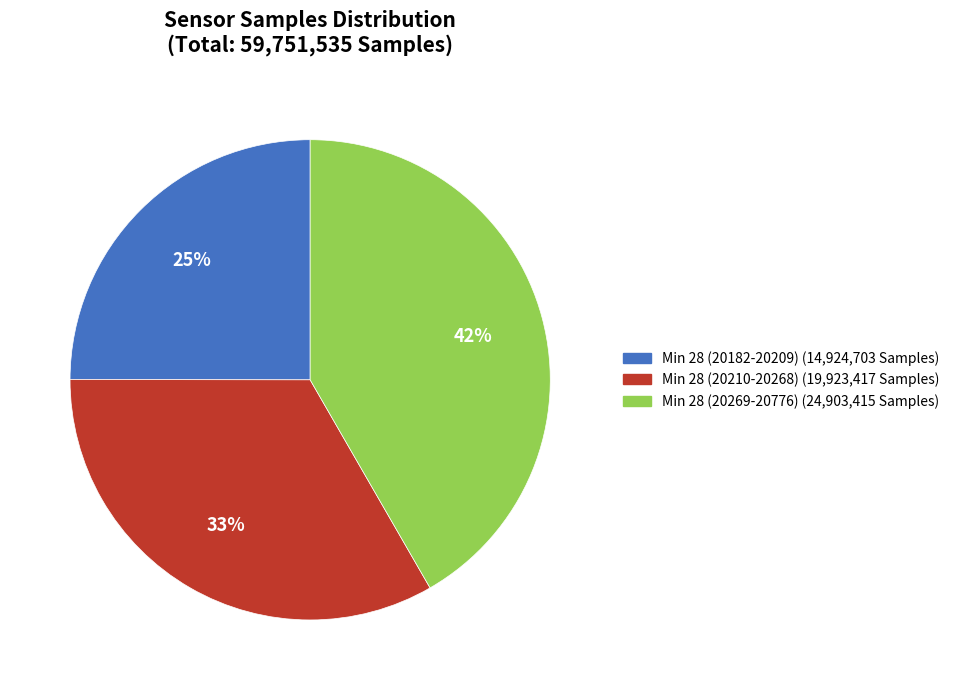

How many segments does this pie chart have?

3